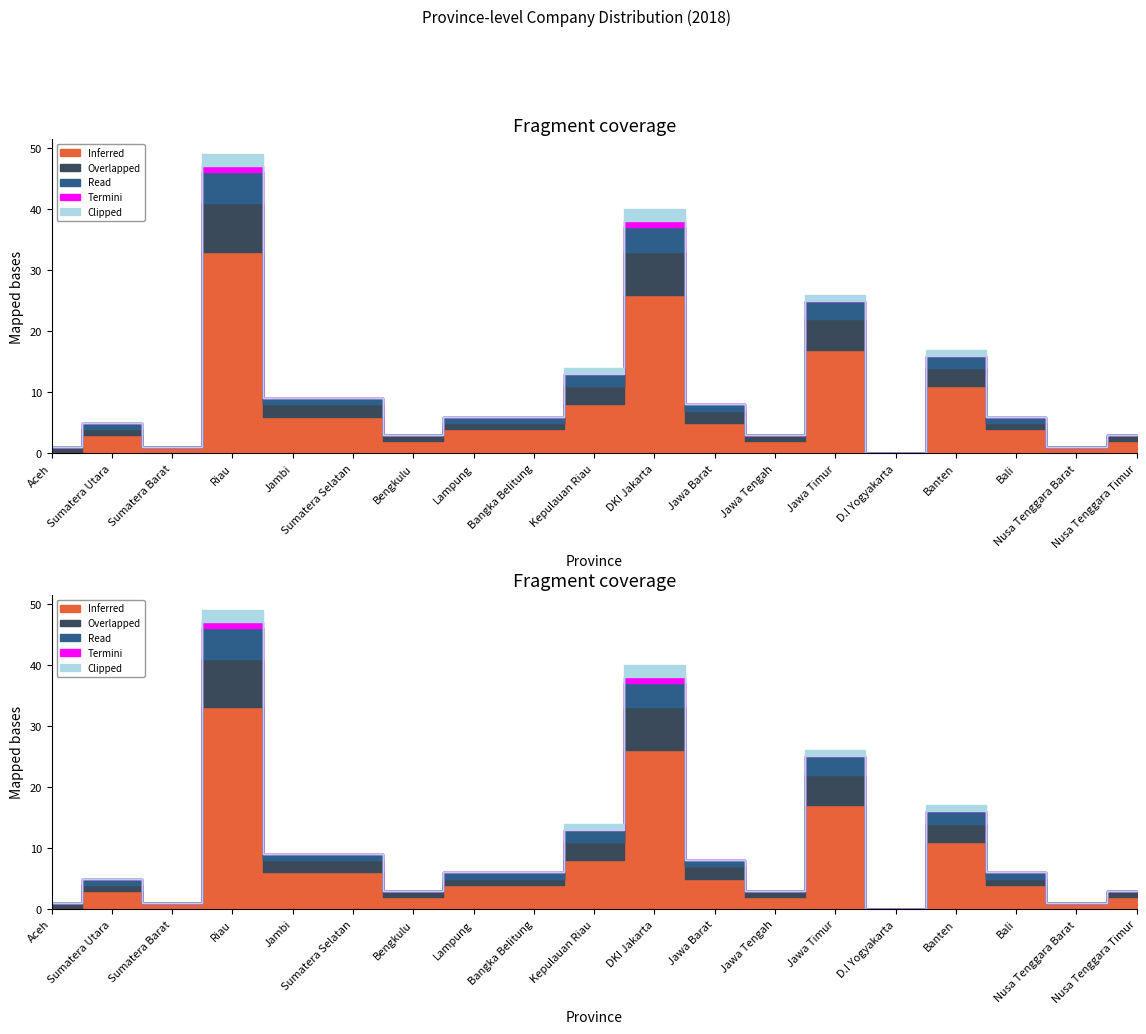

Where is the first local maximum for Termini?

Riau